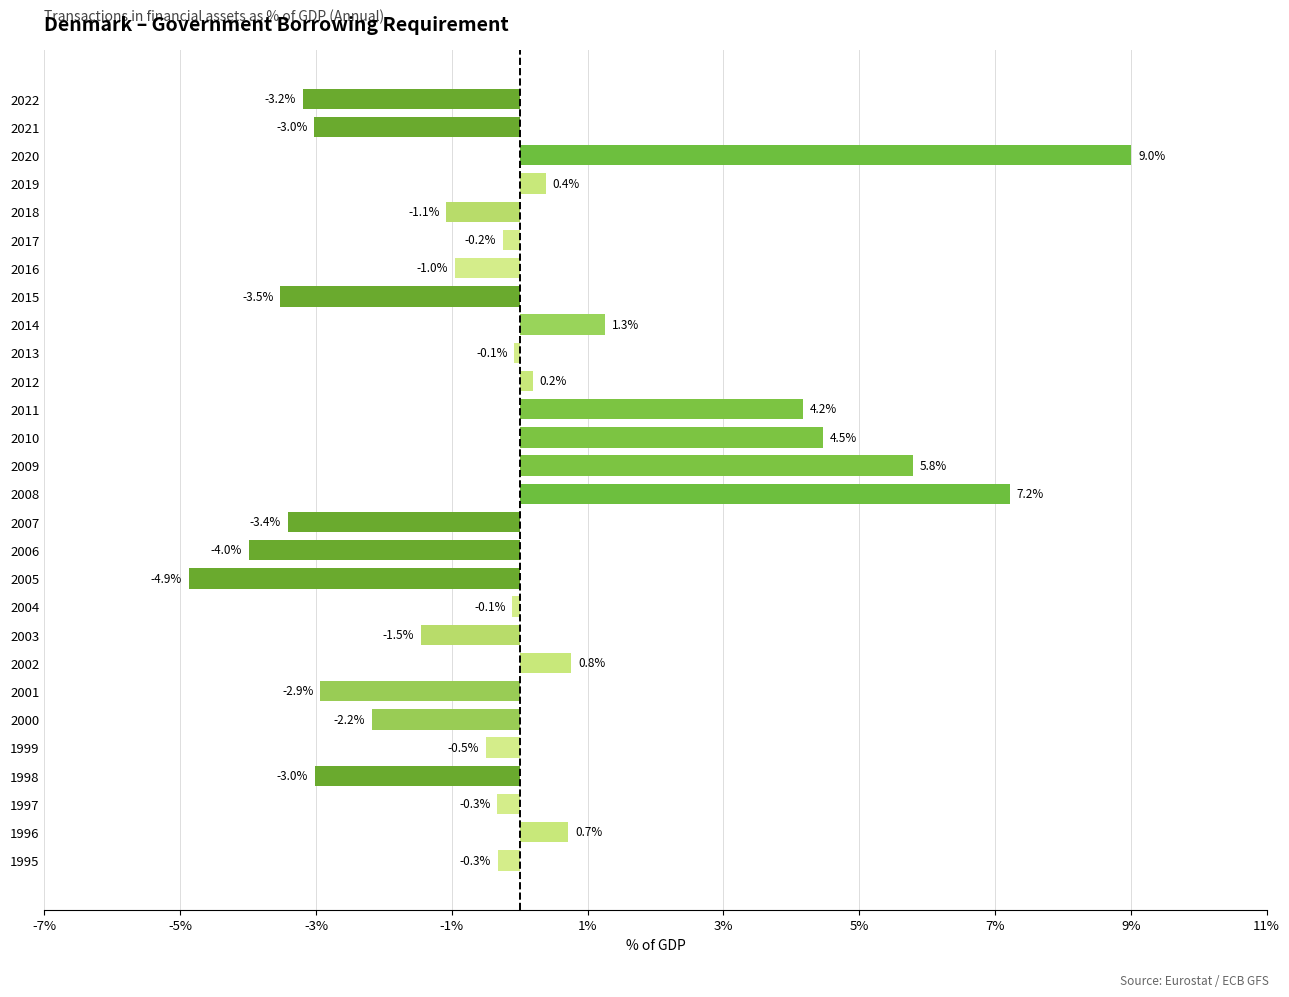

What is the maximum value shown in the chart?

9.0